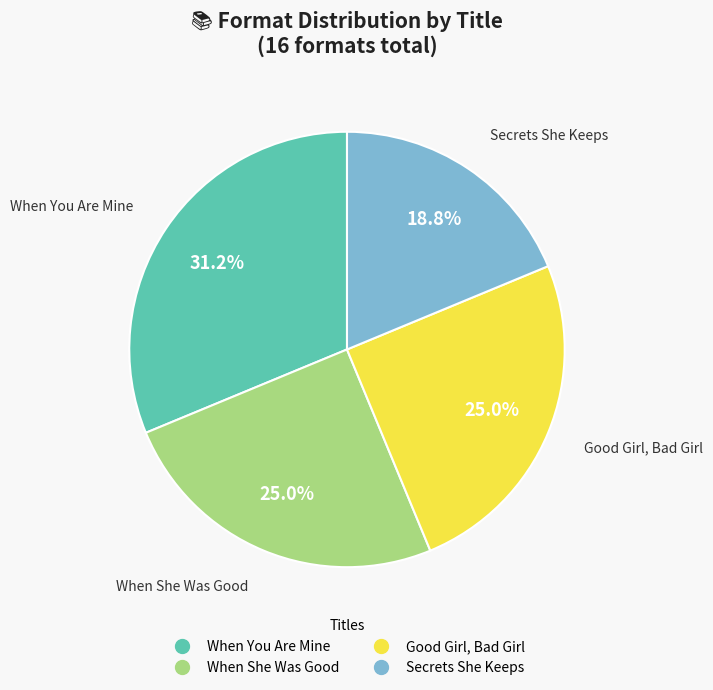

Which category has the biggest portion of the pie?

When You Are Mine